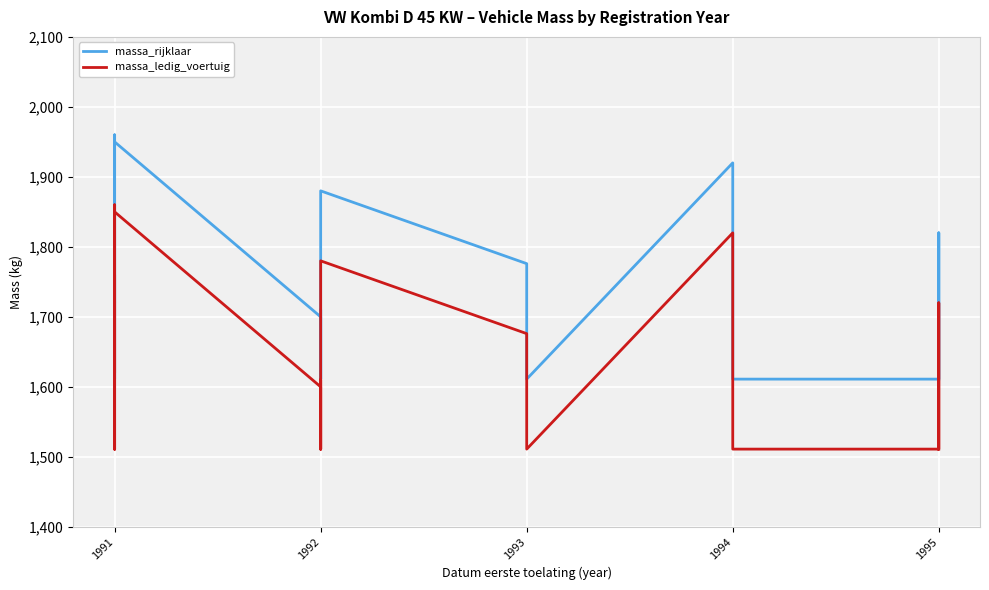

Rank the series by their average value, from highest to lowest.

massa_rijklaar, massa_ledig_voertuig